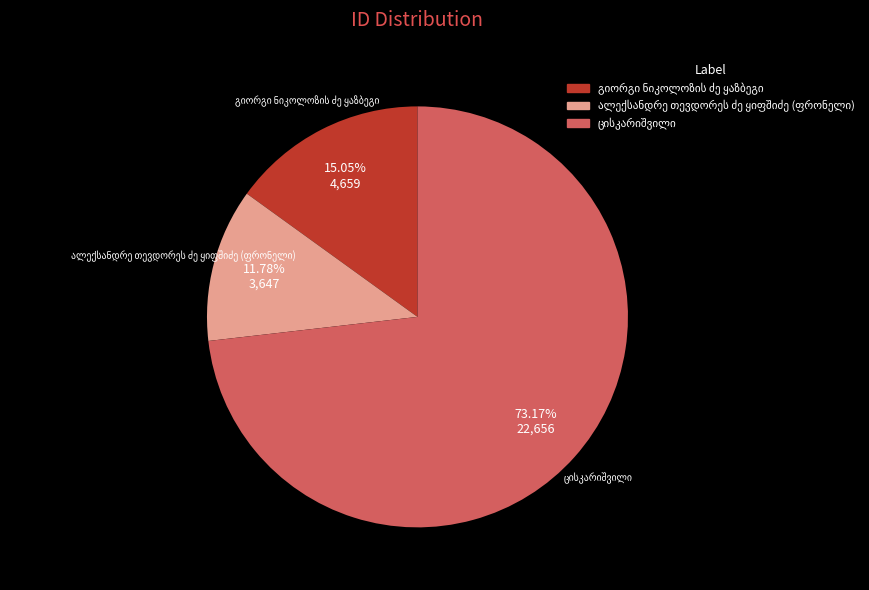

Does any single category account for the majority?

Yes